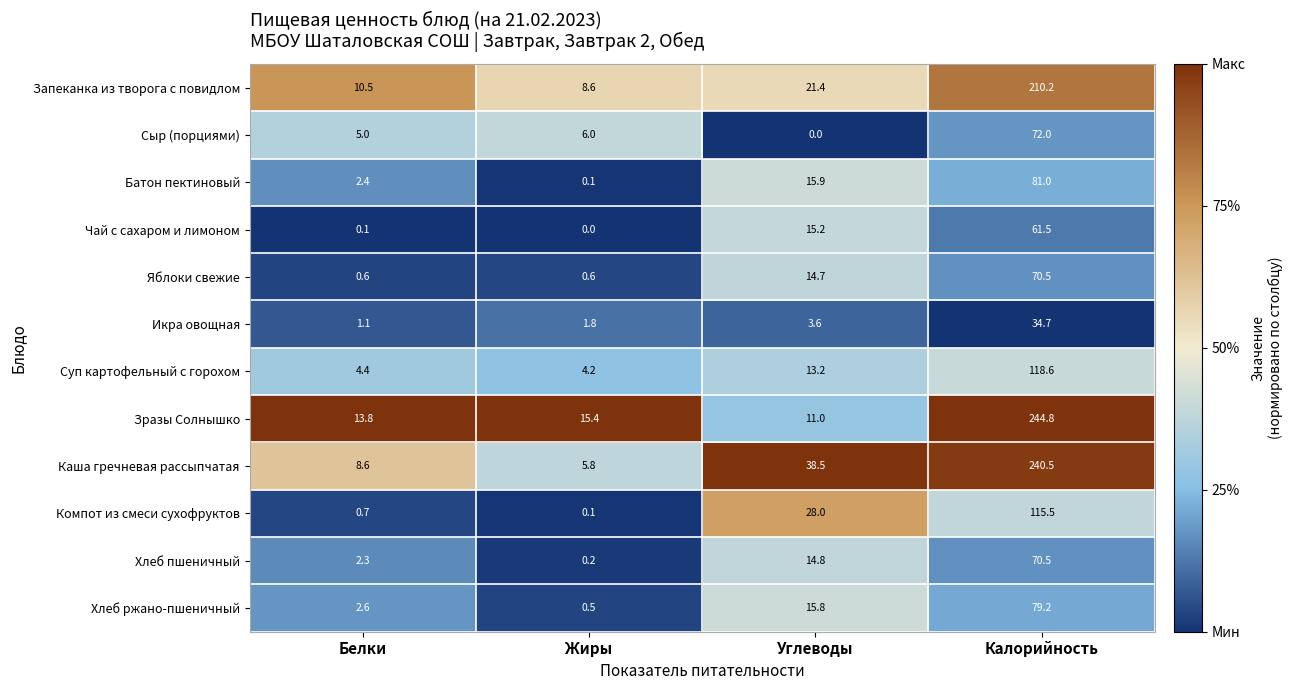

What is the spread (max minus min) of values at Калорийность?

210.1